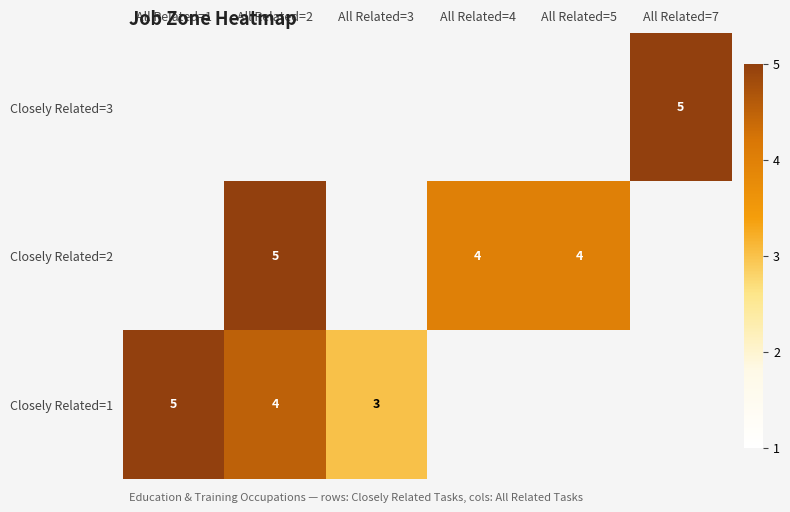

How many data points does each series have?

6